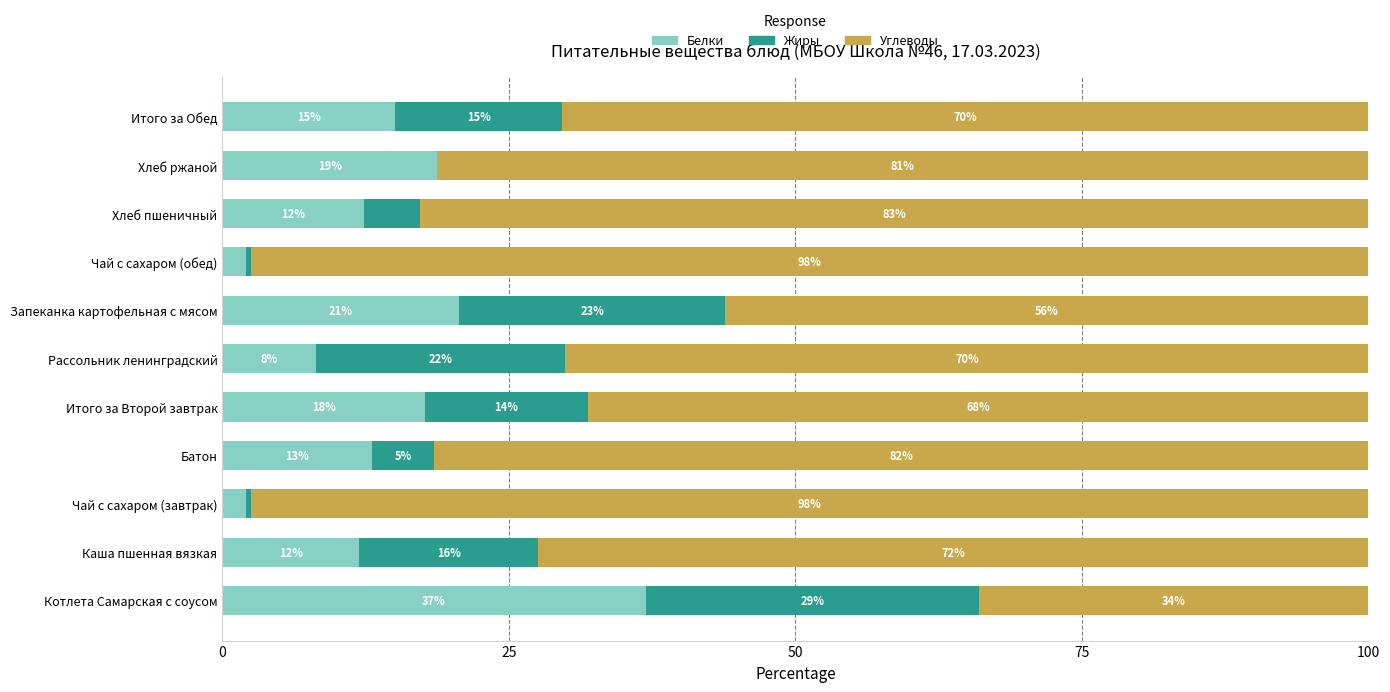

What is the total value across all series at Чай с сахаром (обед)?

100.0